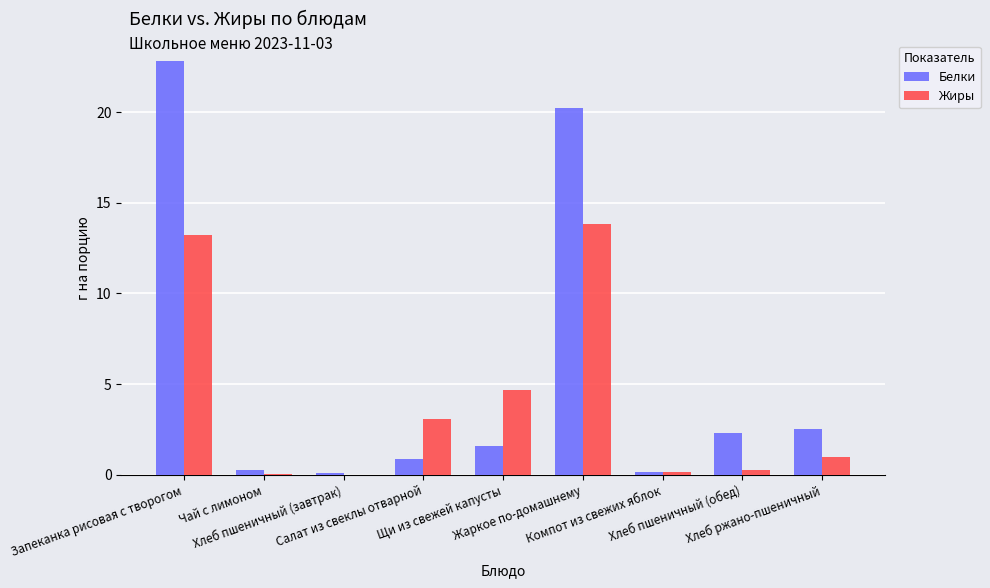

Which series has the largest total across all categories?

Белки